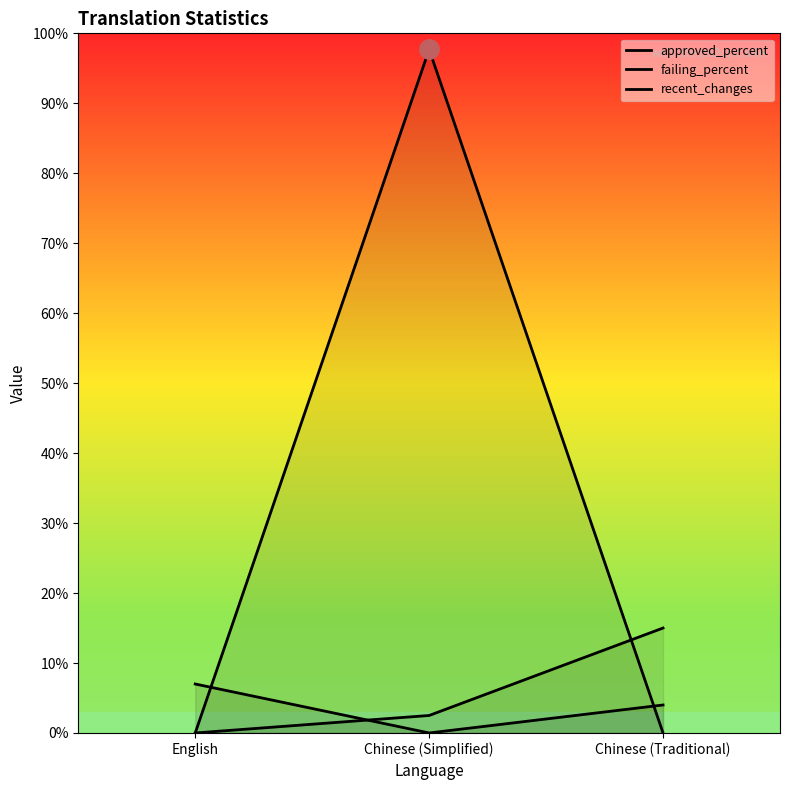

What is the sum of all recent_changes values?

17.5